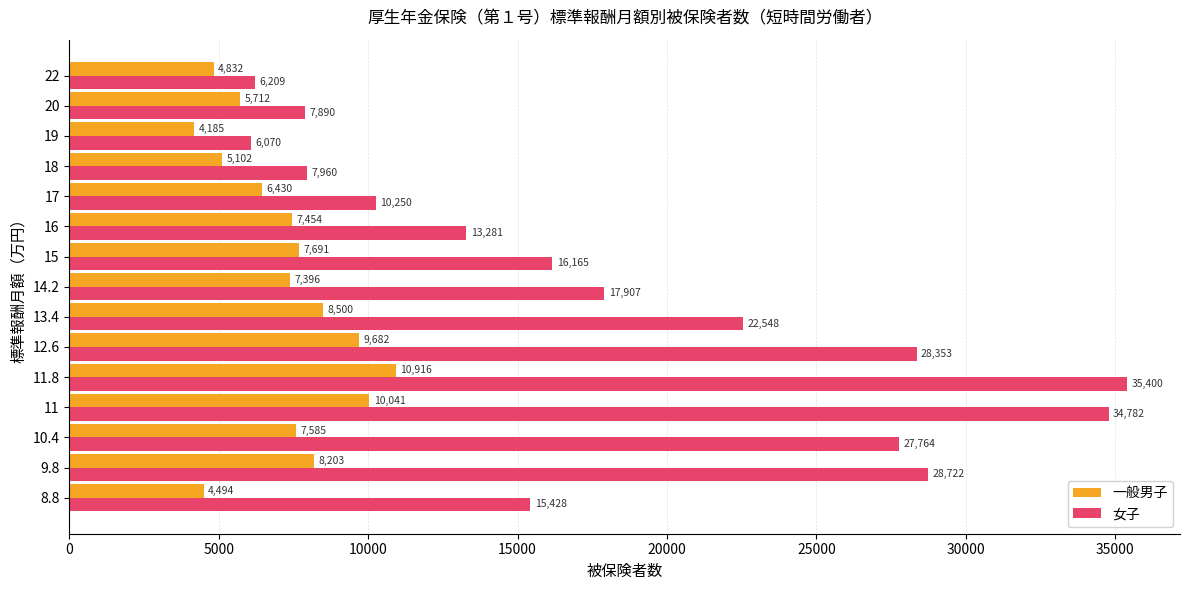

Rank the series by their maximum value, from lowest to highest.

一般男子, 女子